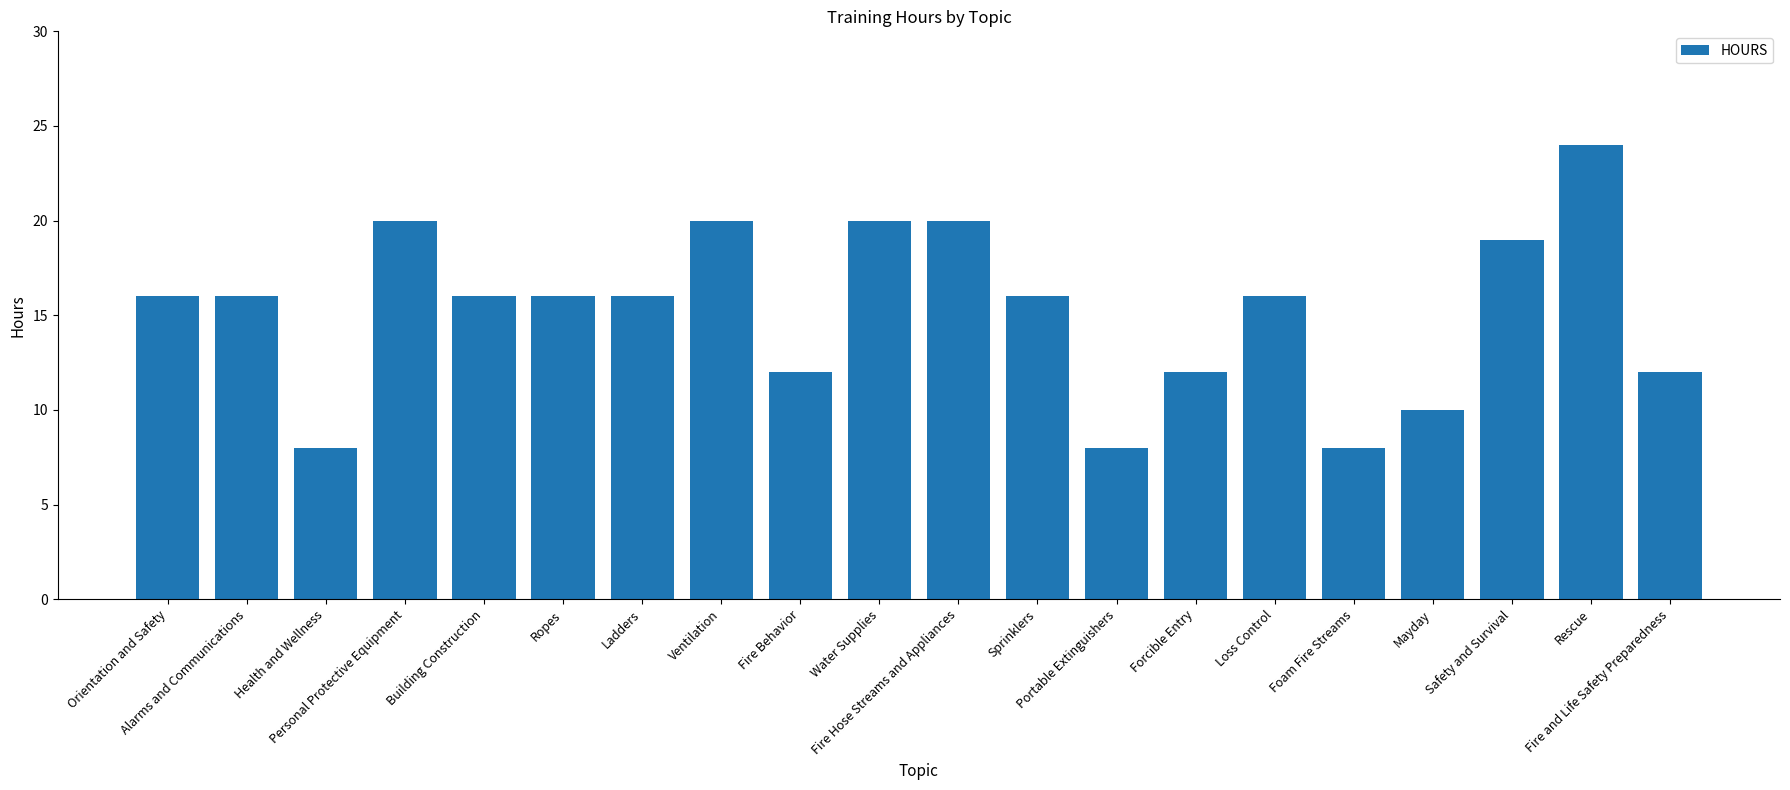

Are the bars horizontal?

No